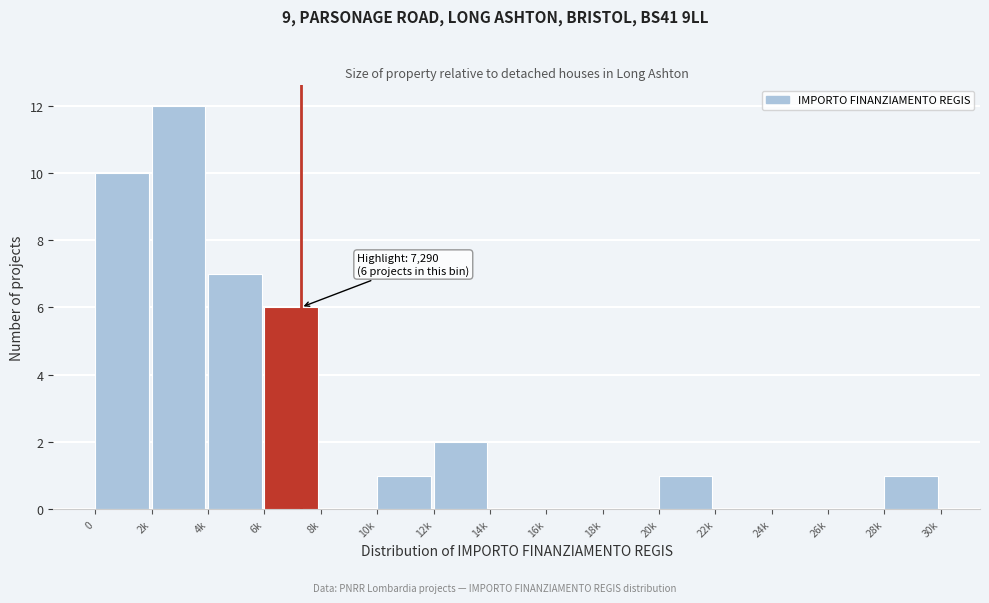

Reading left to right, extract all data points from this chart.

0=10	2k=12	4k=7	6k=6	8k=0	10k=1	12k=2	14k=0	16k=0	18k=0	20k=1	22k=0	24k=0	26k=0	28k=1